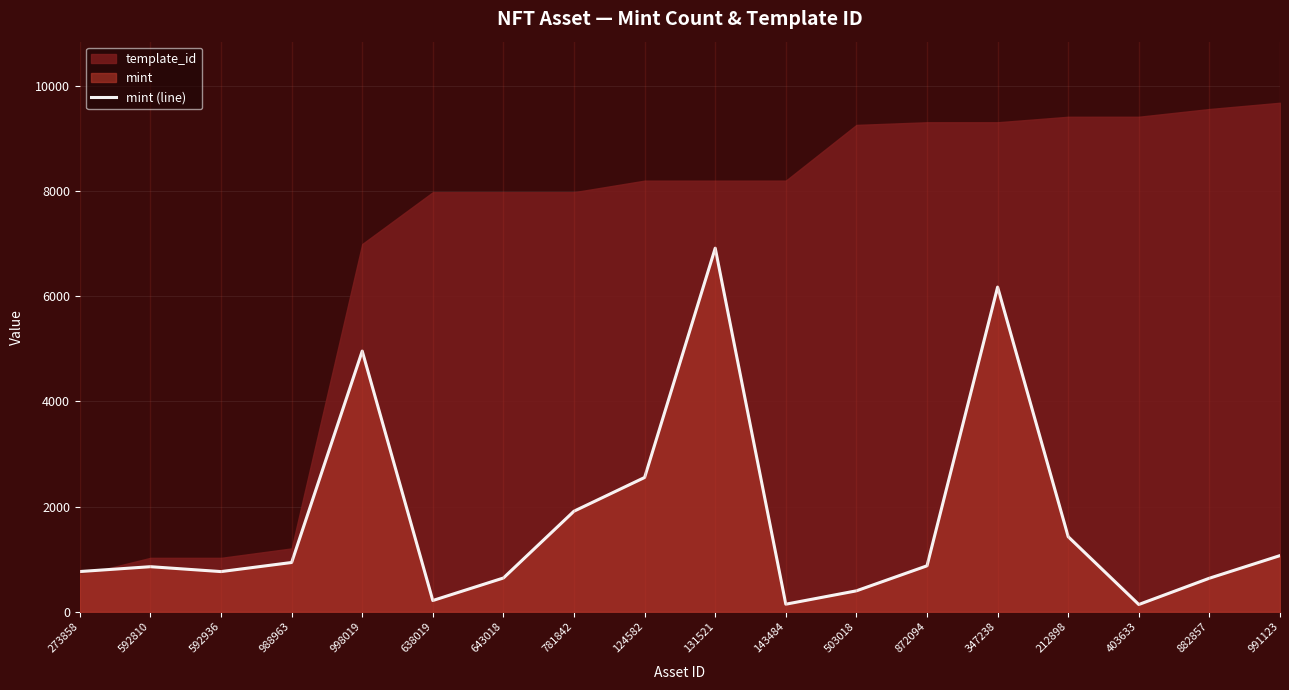

What is the label of the 5th point from the right?

347238